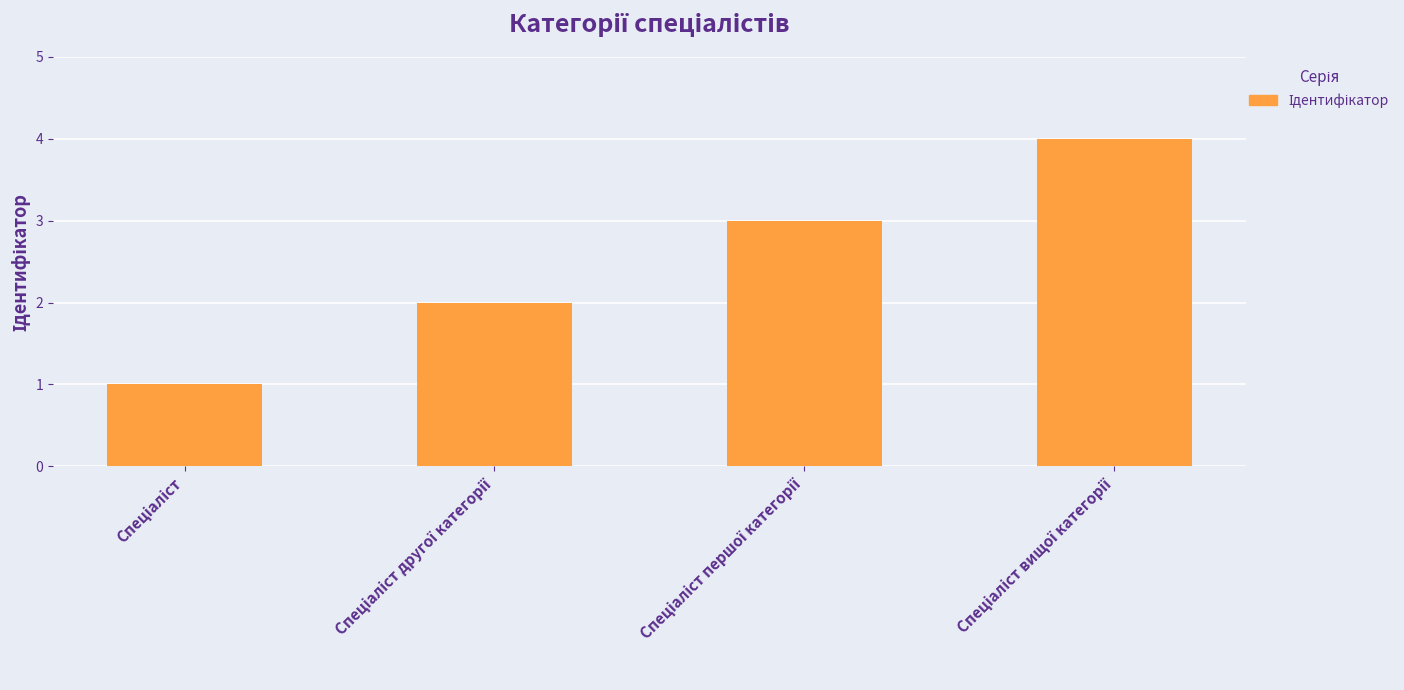

What is the difference between the maximum and minimum values?

3